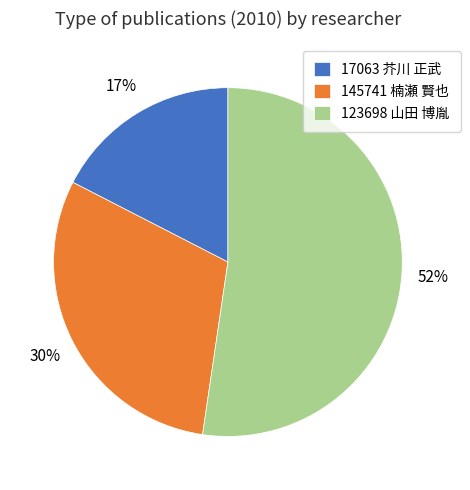

To the nearest percent, what portion does 17063 芥川 正武 represent?

17%